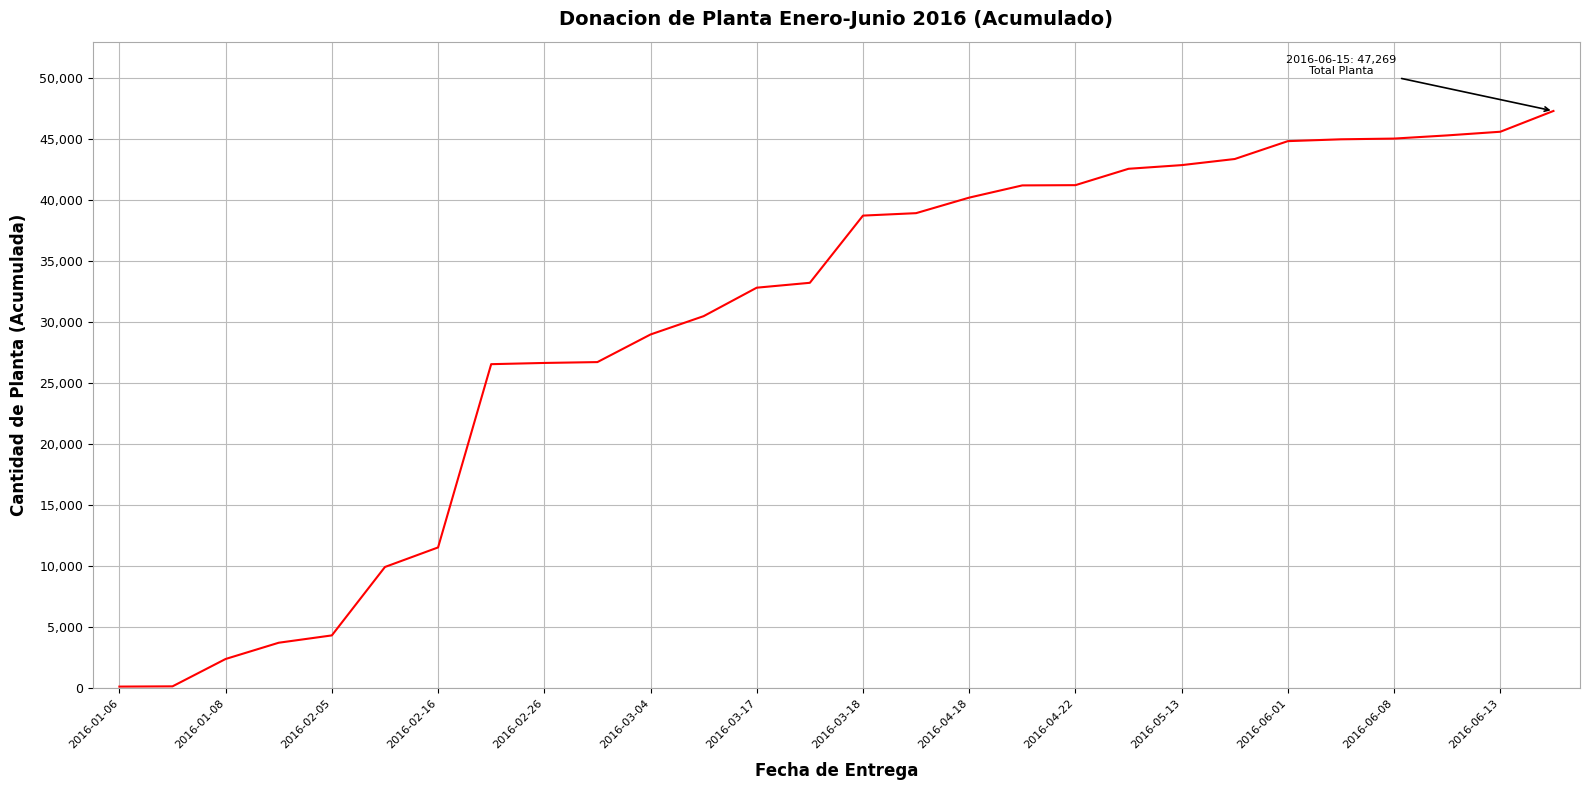

What is the minimum value shown in the chart?

155